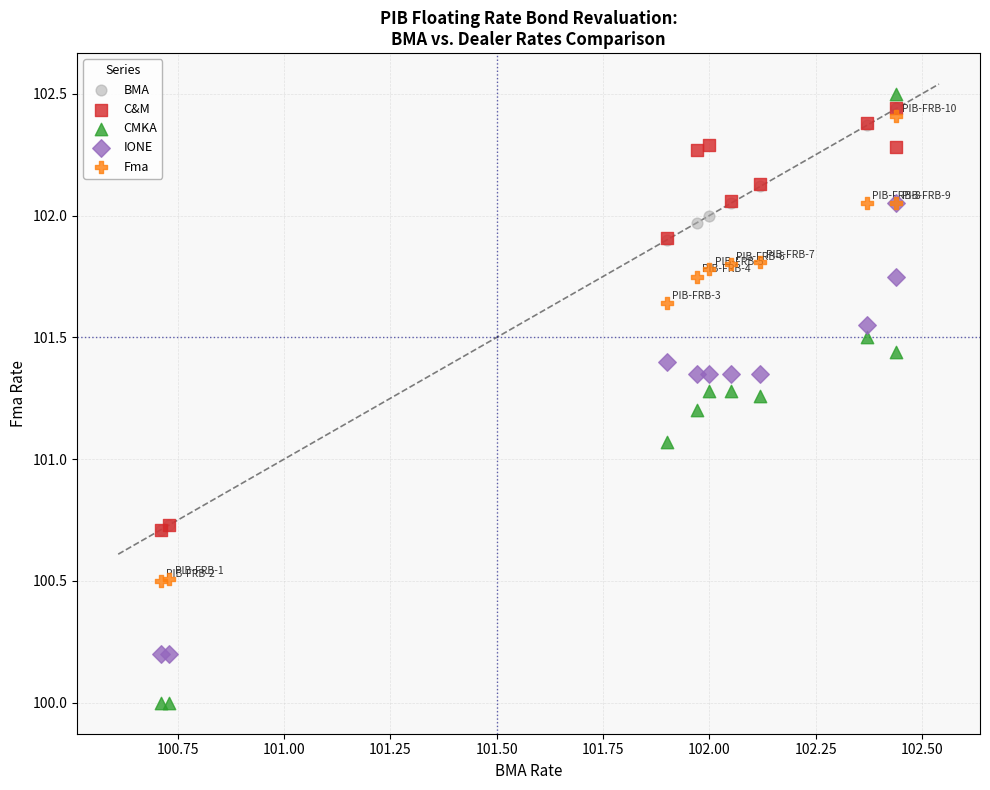

Which series contains the lowest Y value?

CMKA